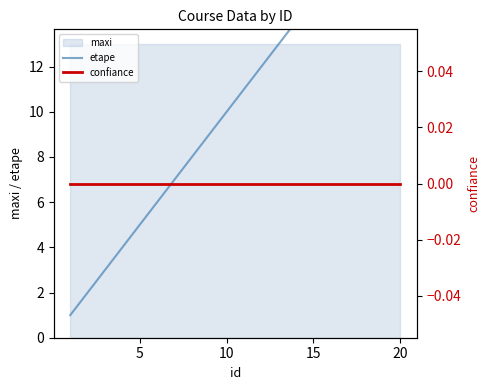

Between 15 and 10, which is larger?

10